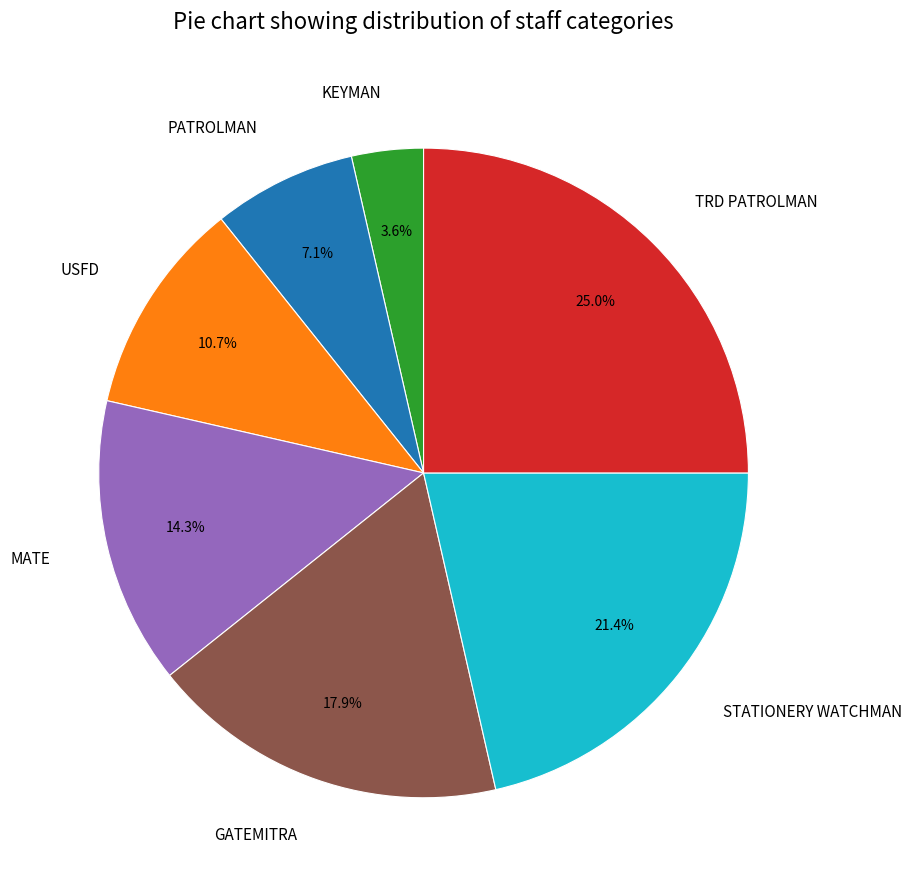

To the nearest percent, what is the combined percentage of STATIONERY WATCHMAN and GATEMITRA?

39%